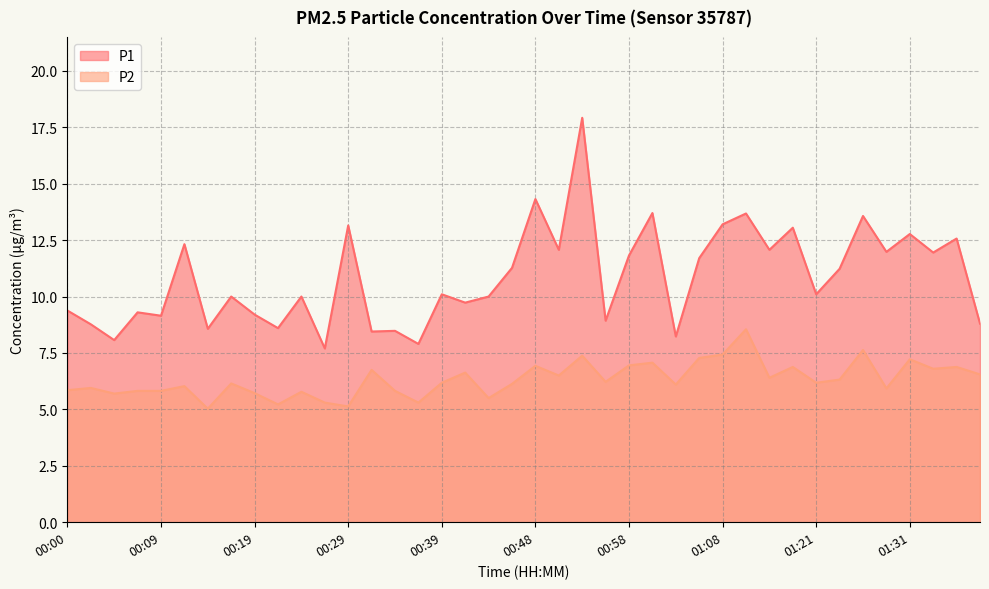

Reading left to right, what are all the values shown in this chart?

P1: 9.4	8.8	8.1	9.3	9.2	12.3	8.6	10.0	9.2	8.6	10.0	7.7	13.2	8.4	8.5	7.9	10.1	9.7	10.0	11.3	14.3	12.1	17.9	8.9	11.8	13.7	8.2	11.7	13.2	13.7	12.1	13.1	10.1	11.2	13.6	12.0	12.8	11.9	12.6	8.8
P2: 5.8	6.0	5.7	5.8	5.8	6.0	5.0	6.2	5.7	5.2	5.8	5.3	5.1	6.8	5.8	5.3	6.2	6.6	5.5	6.1	6.9	6.5	7.4	6.2	7.0	7.1	6.1	7.3	7.4	8.6	6.4	6.9	6.2	6.3	7.6	5.9	7.2	6.8	6.9	6.5